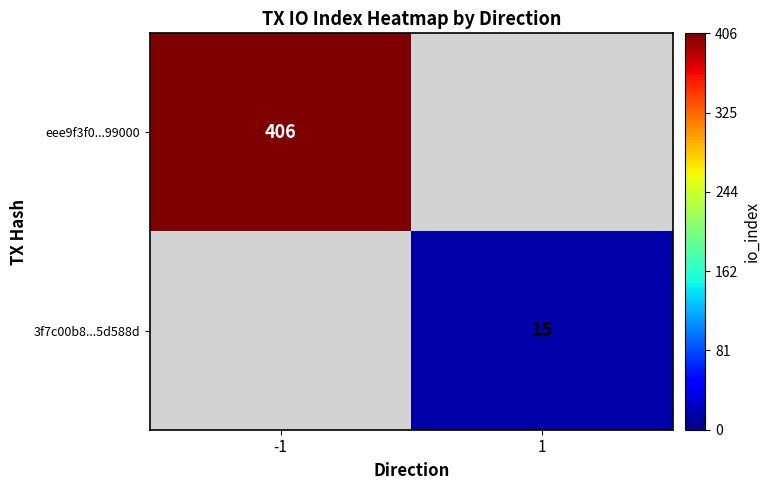

True or false: 3f7c00b8...5d588d has a value of 7 at 1.

False